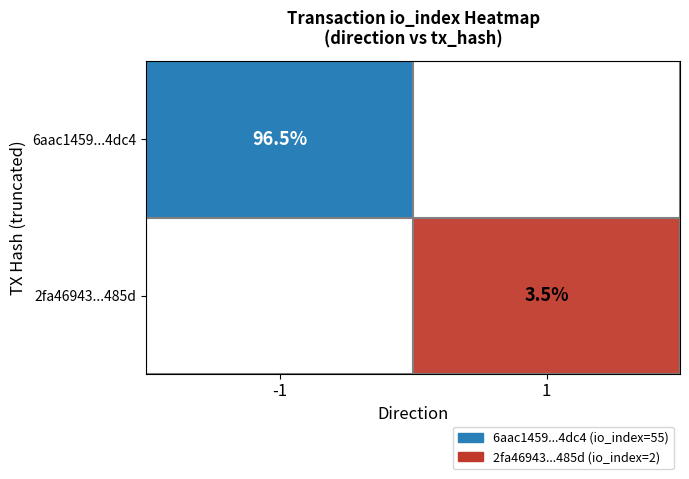

Is the value of 2fa46943...485d at 1 greater than the value of 6aac1459...4dc4 at -1?

No